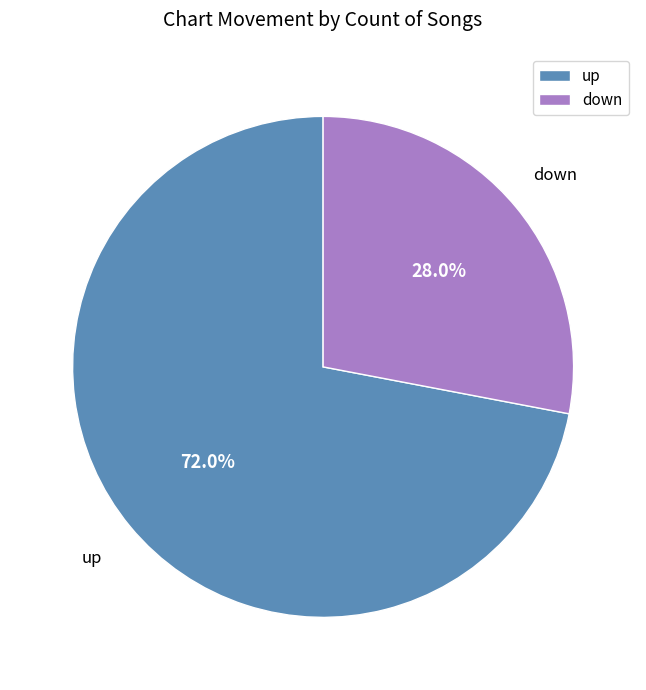

Rank the categories by value from highest to lowest.

up, down